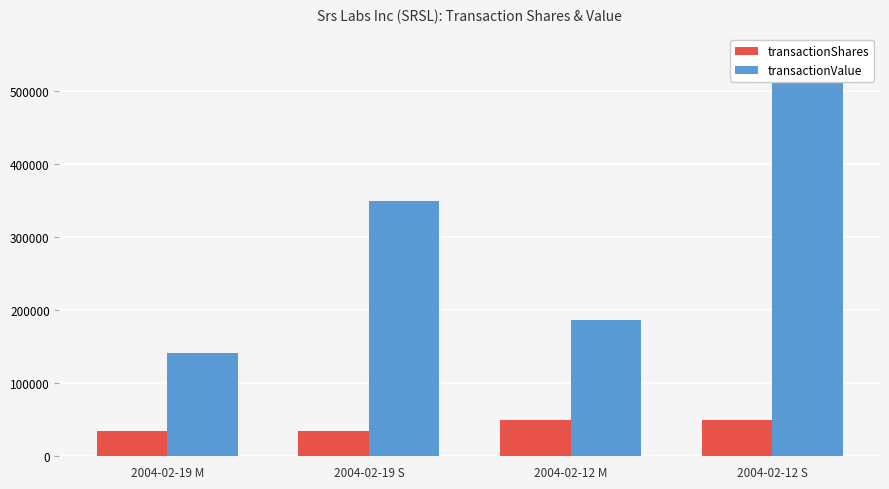

What is the label of the 1st bar from the right?

2004-02-12 S